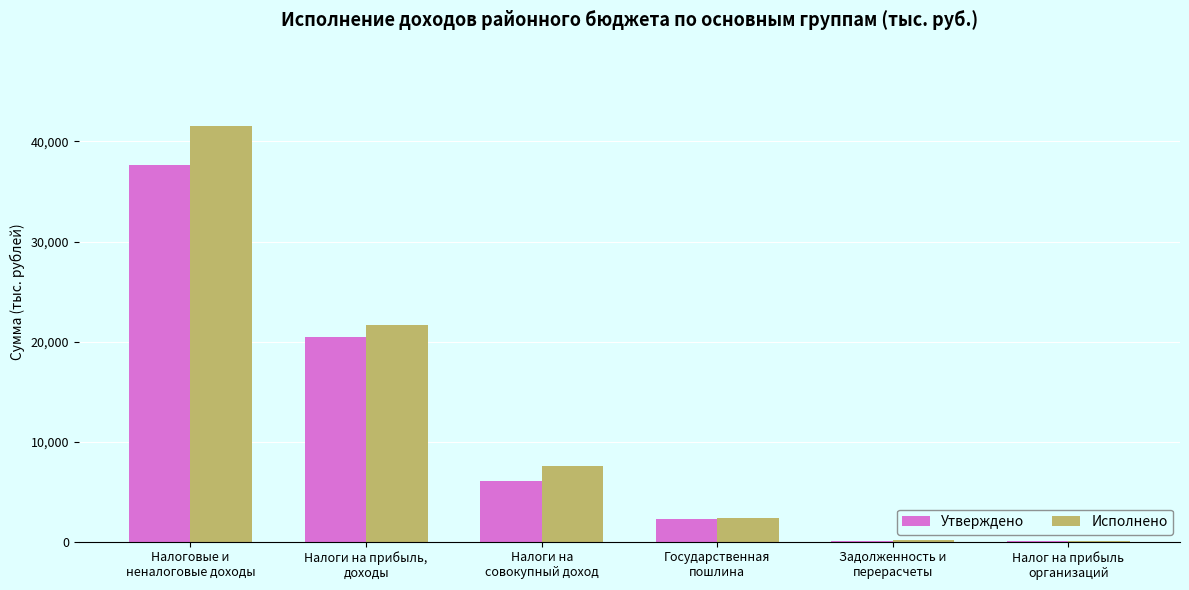

Which series changed the most between Налоговые и
неналоговые доходы and Налоги на
совокупный доход?

Исполнено